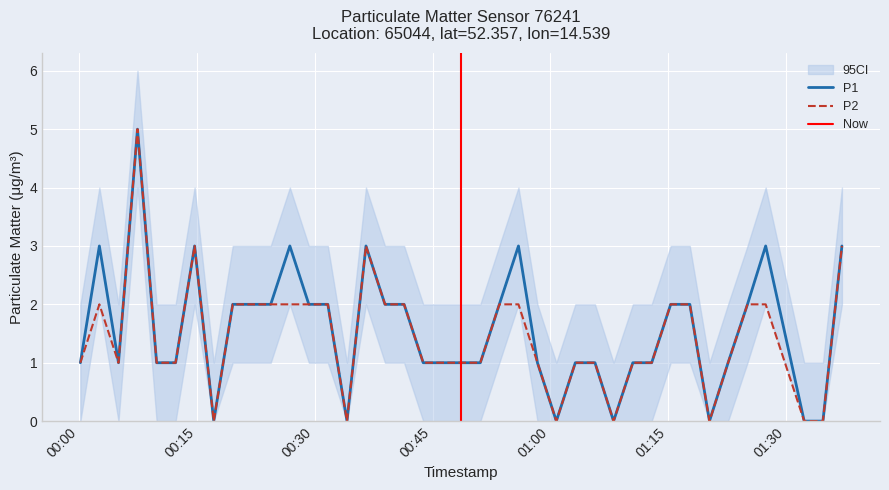

What is the total value across all series at 2023-04-01T00:43:49?

2